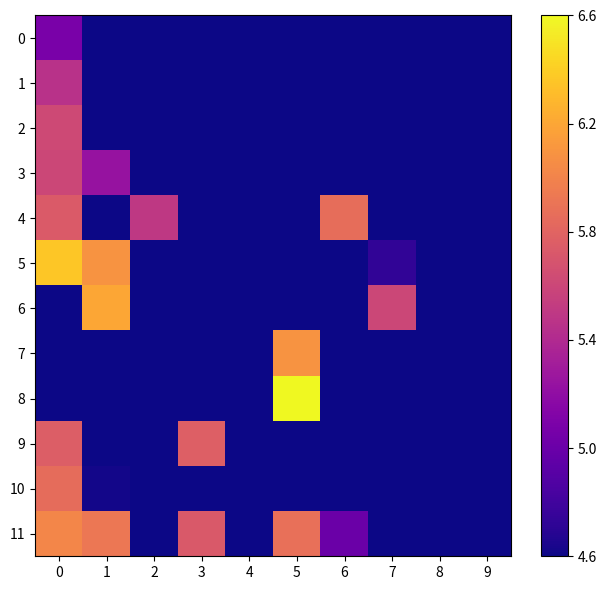

At how many categories does at least one series exceed 5?

7